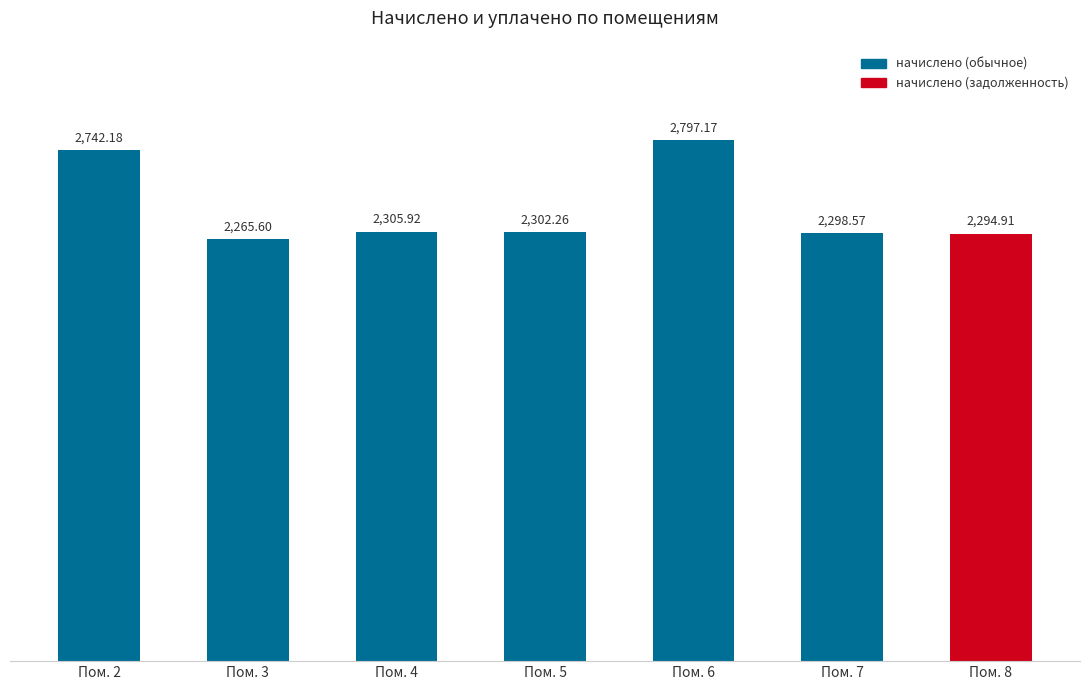

What is the greatest value displayed?

2797.2